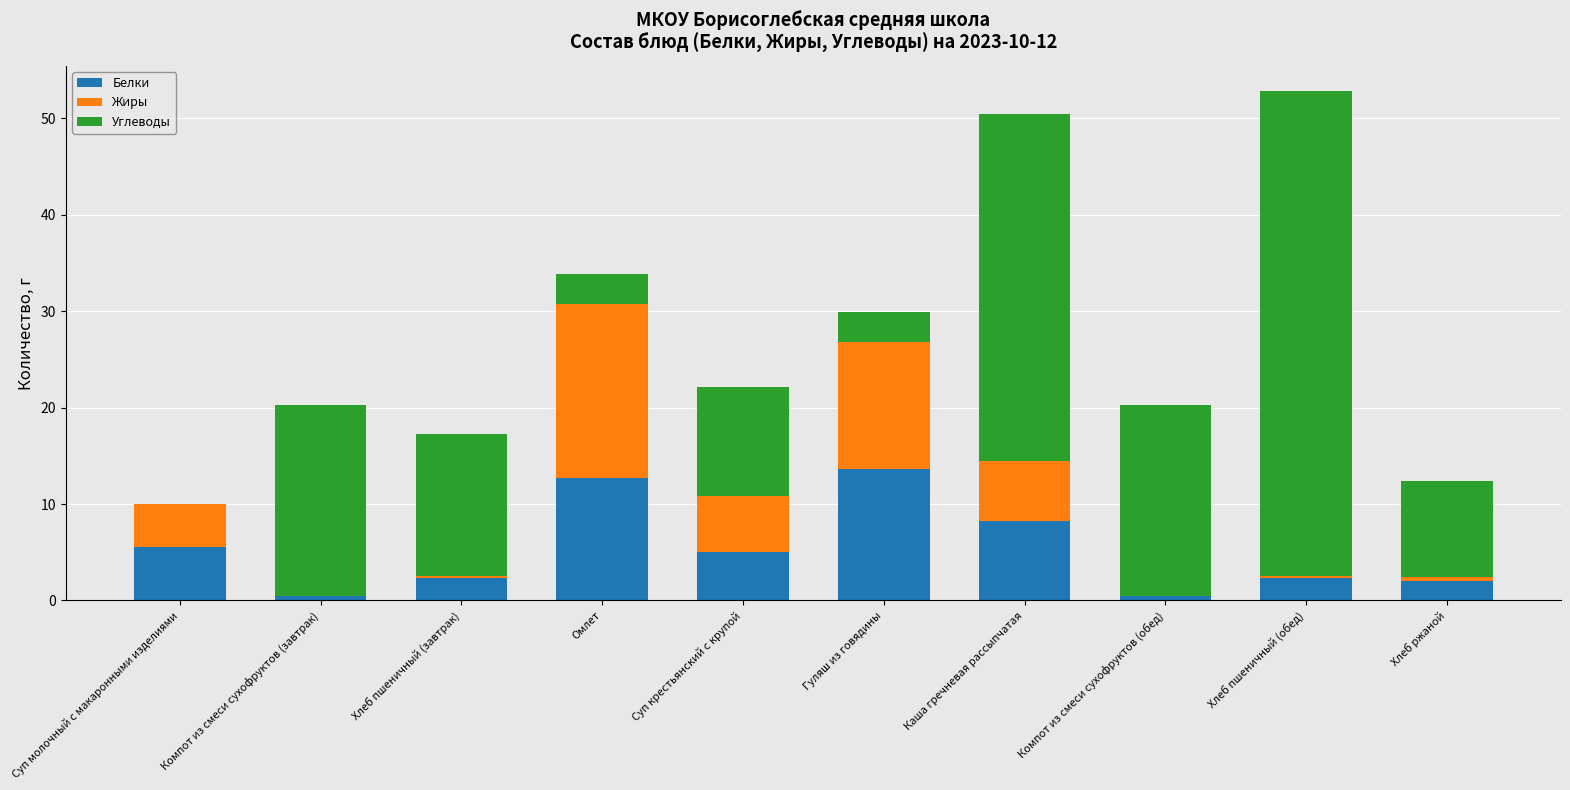

What is the highest value of the Белки series?

13.6